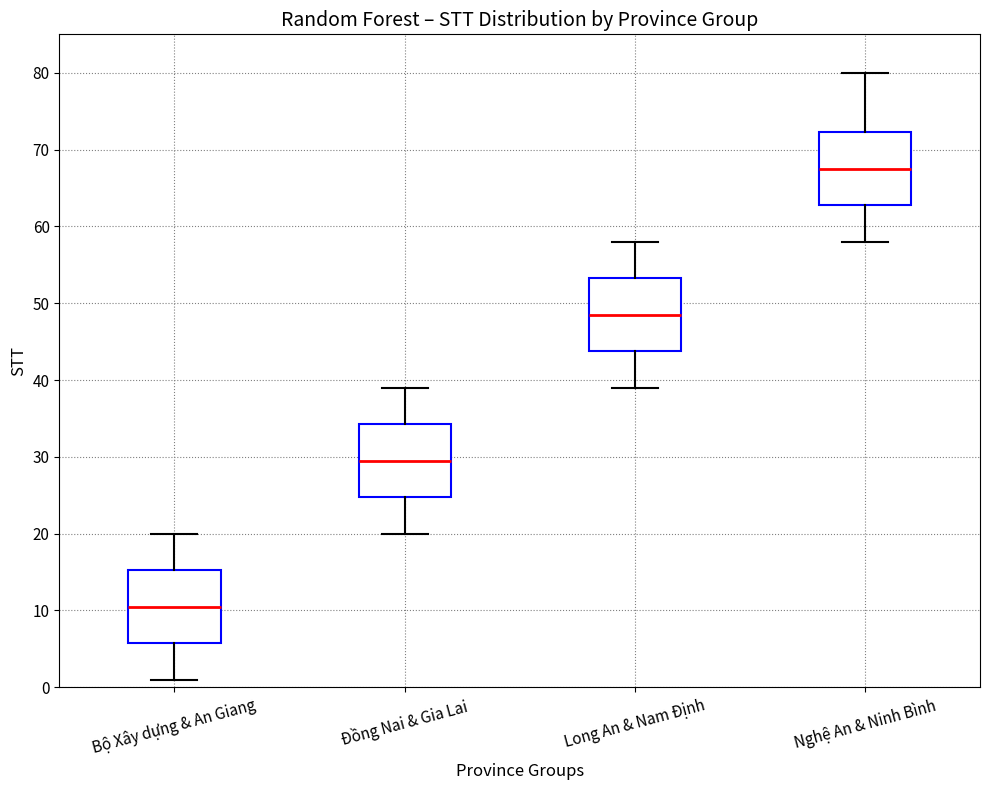

Where is the lower edge of the box for Long An & Nam Định on the y-axis? The values are not printed on the chart, so give them approximately, as read against the axis.

44